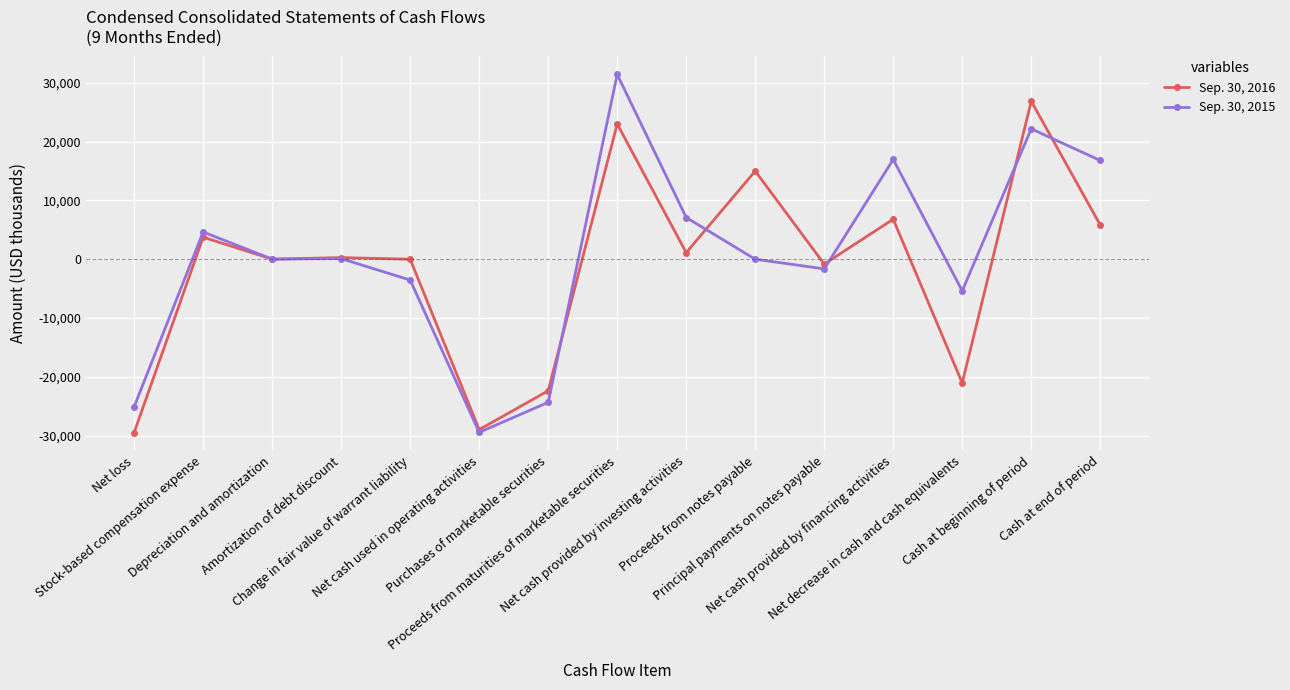

What is the total value across all series at Net cash used in operating activities?

-58445